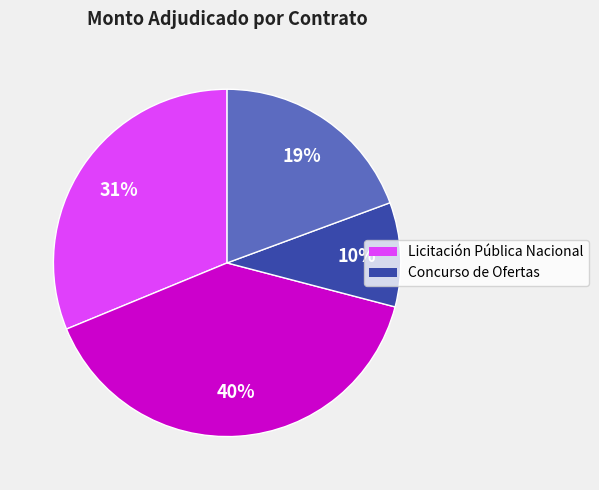

Is there a majority slice in this chart?

No